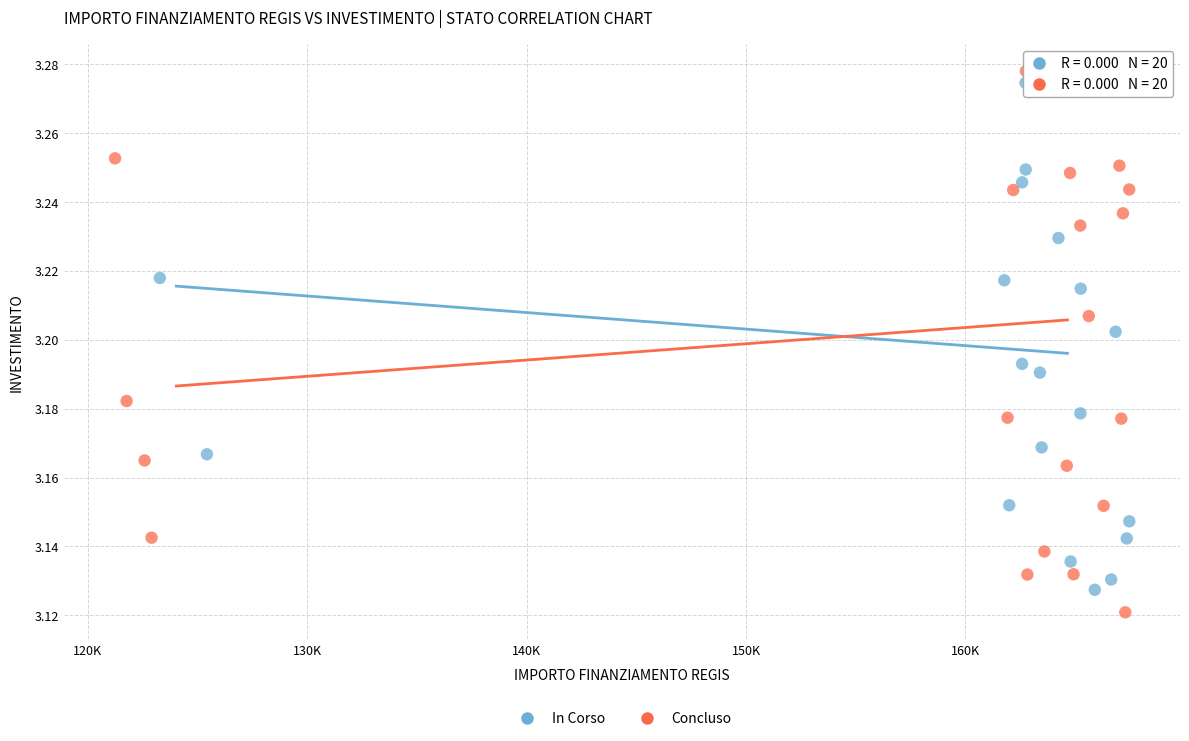

Which series has the largest Y range (max minus min)?

Concluso